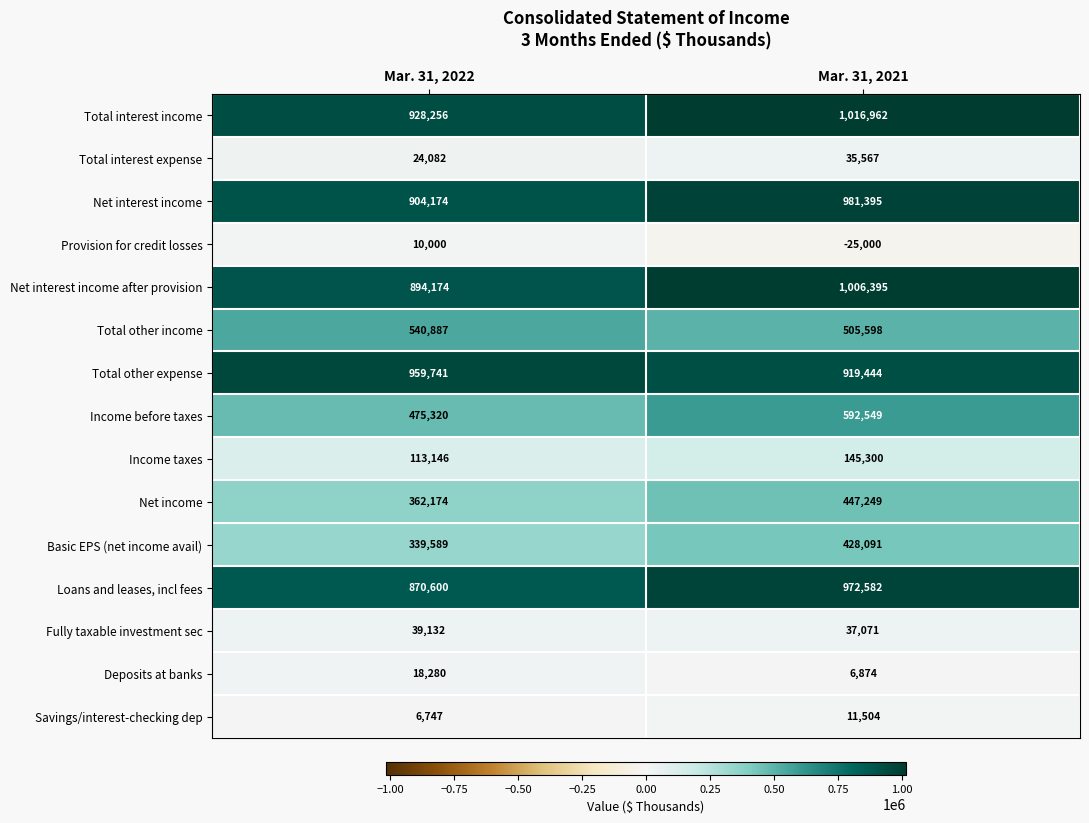

Rank the series by their maximum value, from highest to lowest.

Total interest income, Net interest income after provision, Net interest income, Loans and leases, incl fees, Total other expense, Income before taxes, Total other income, Net income, Basic EPS (net income avail), Income taxes, Fully taxable investment sec, Total interest expense, Deposits at banks, Savings/interest-checking dep, Provision for credit losses